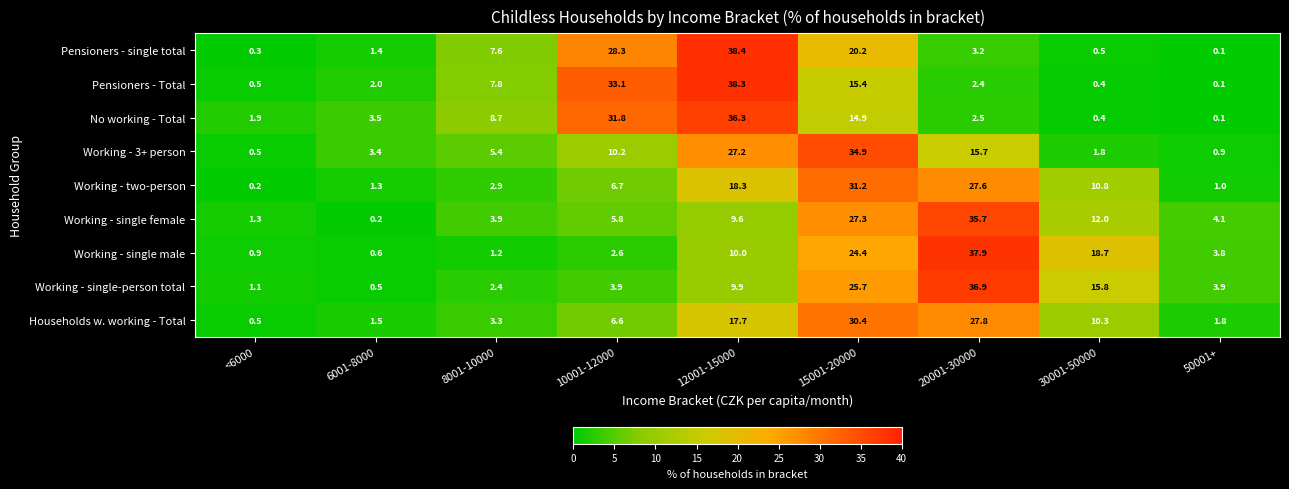

How many values in the Working - single male series are below 3?

4